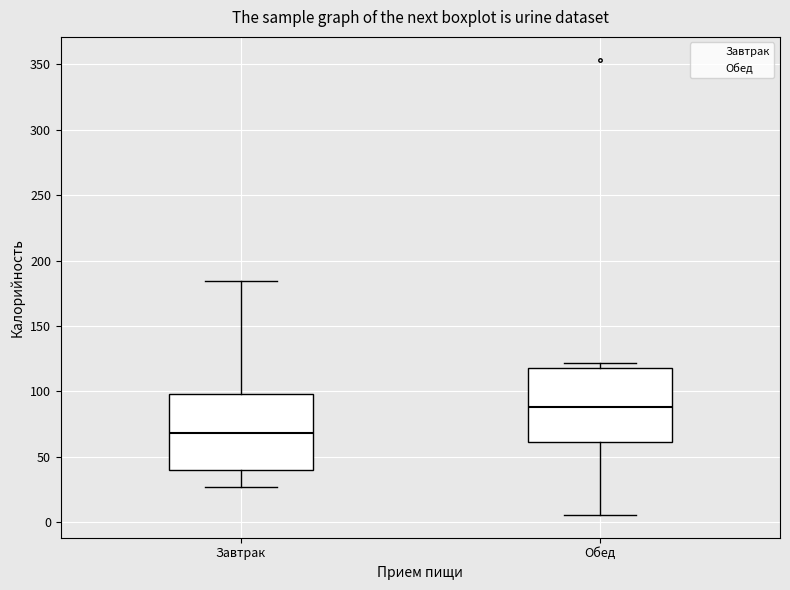

Reading left to right, read every box against the y-axis: the position of its median line, the range the box covers, and the ends of its whiskers. The values are not printed on the chart, so give them approximately, as read against the axis.

Завтрак: median 70, box 40 to 100, whiskers 25 to 185
Обед: median 90, box 60 to 120, whiskers 5 to 120 (just above the box's upper edge)